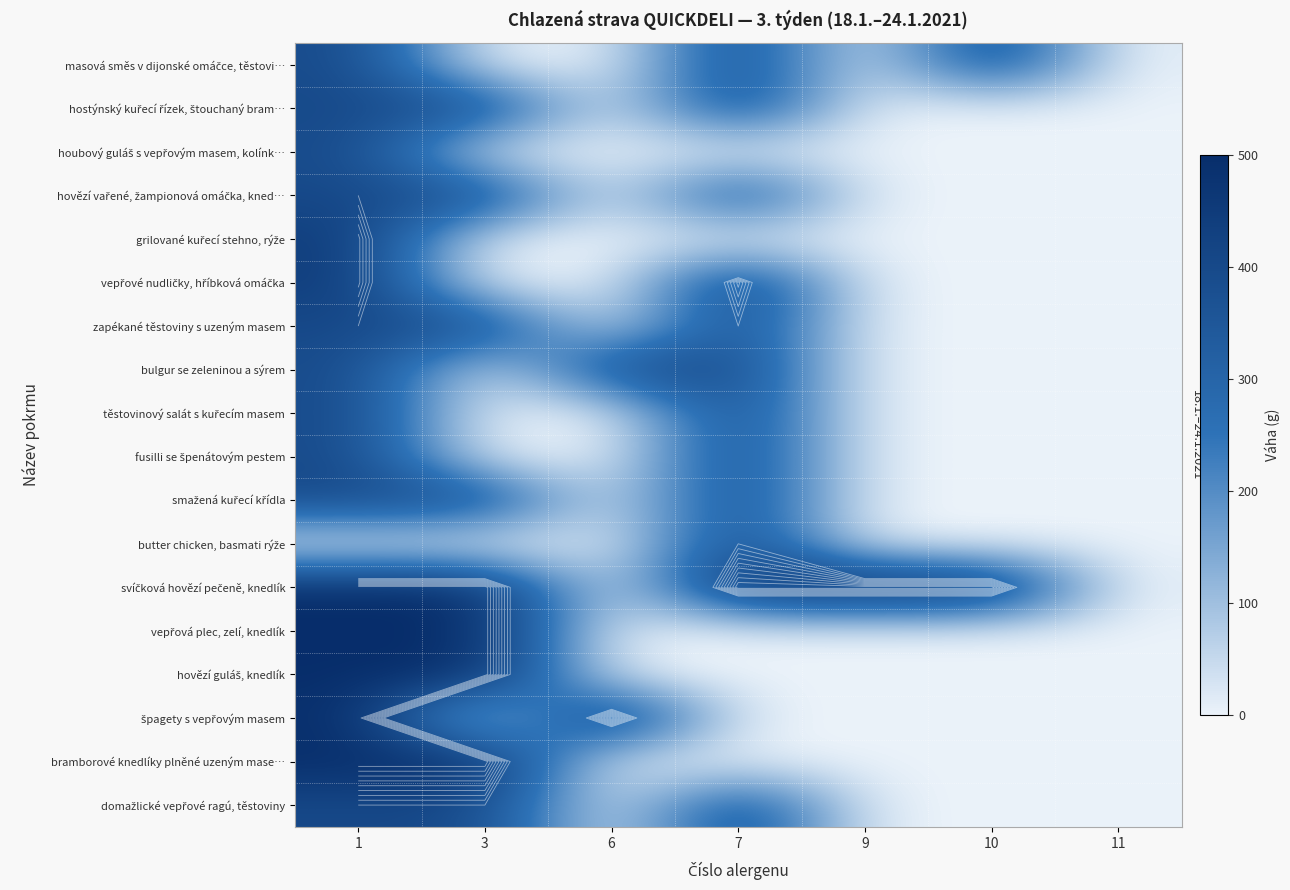

Which series has the widest spread of values?

svíčková hovězí pečeně, knedlík